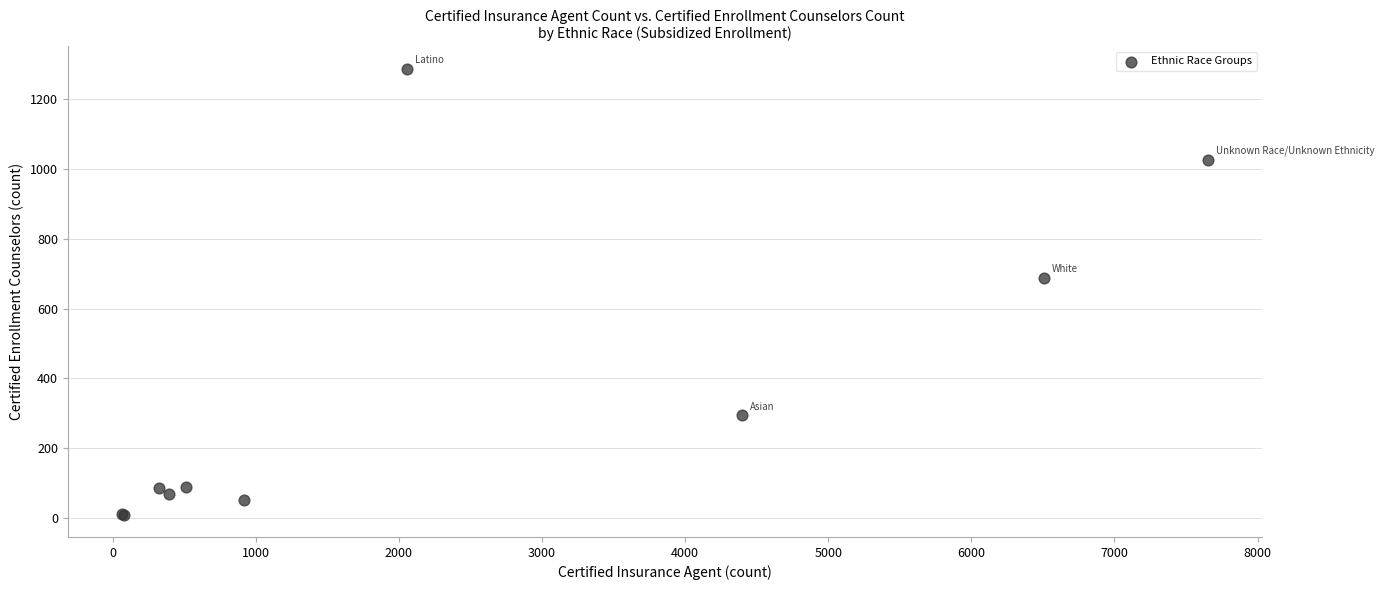

What Y value in the scatter plot is closest to 648?

688